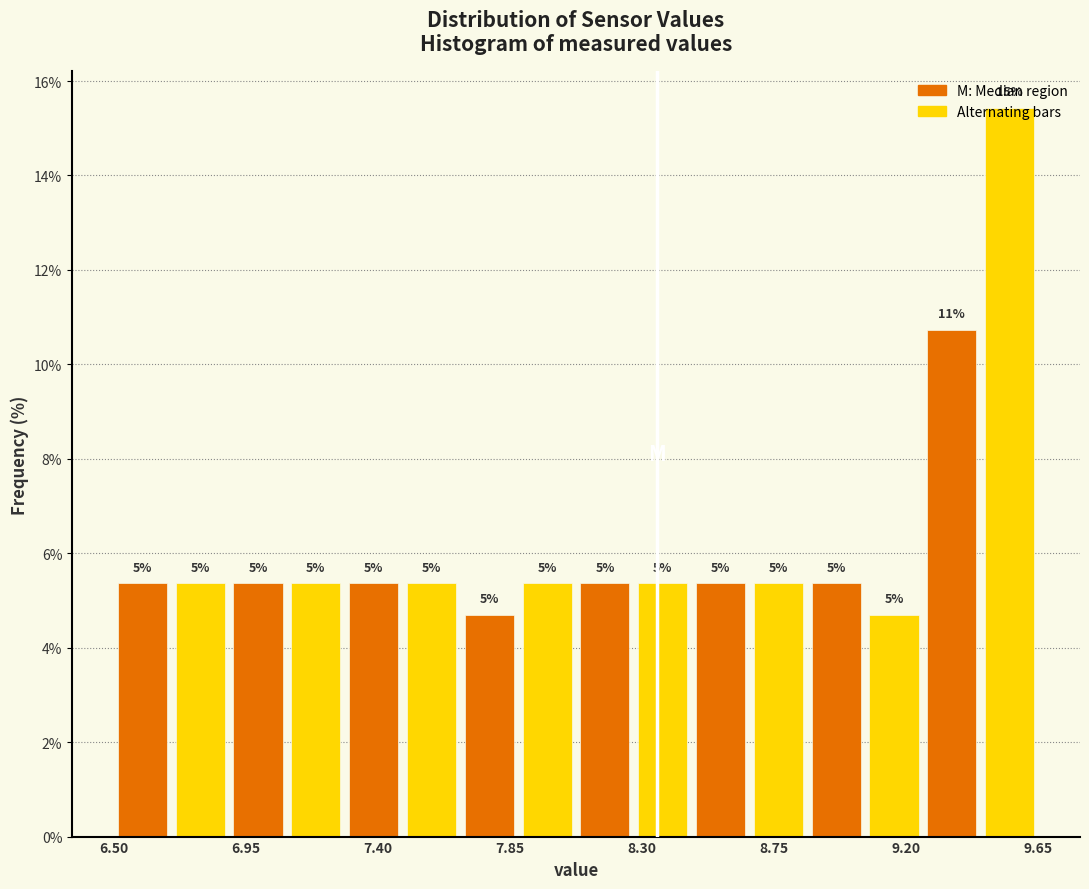

Around what value on the x-axis is the tallest bar? Give the approximate position of its centre, as read against the axis.

9.55